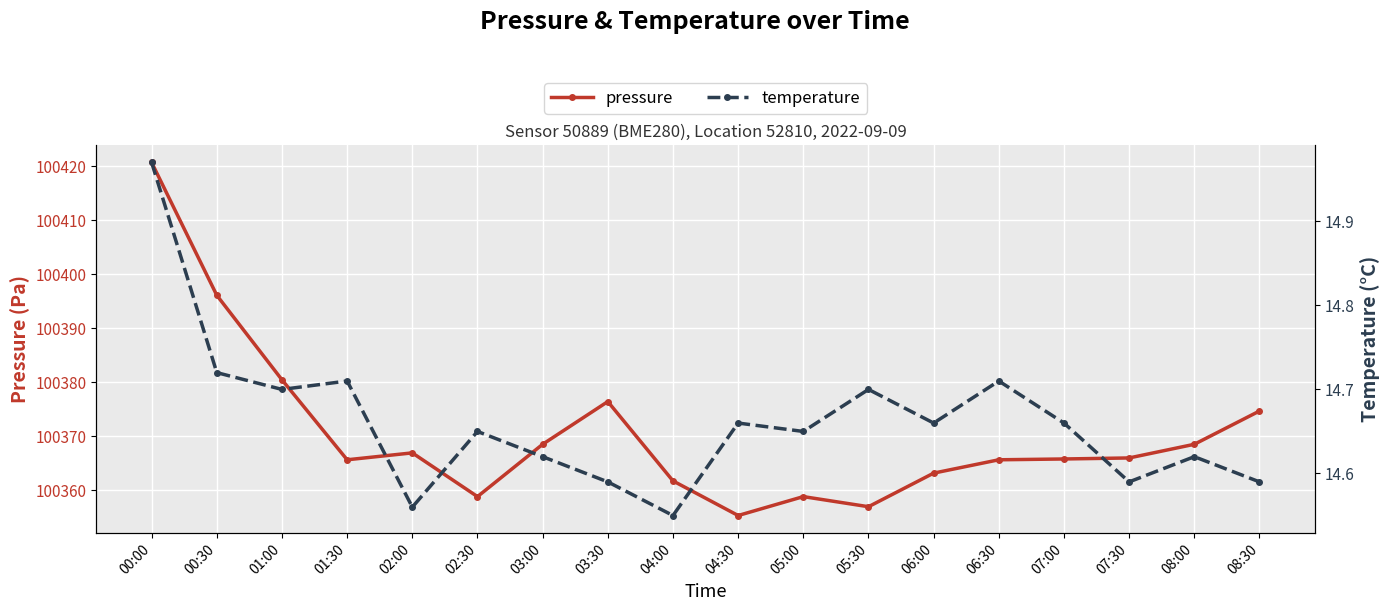

What is the difference between the maximum and second lowest values in the pressure series?

63.8